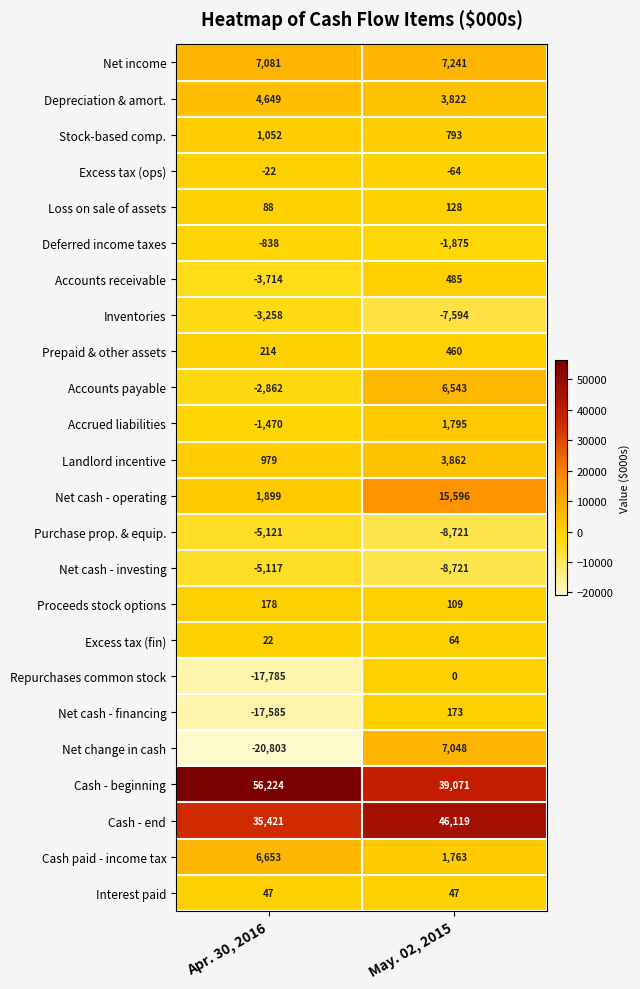

Which series has the largest total across all categories?

Cash - beginning